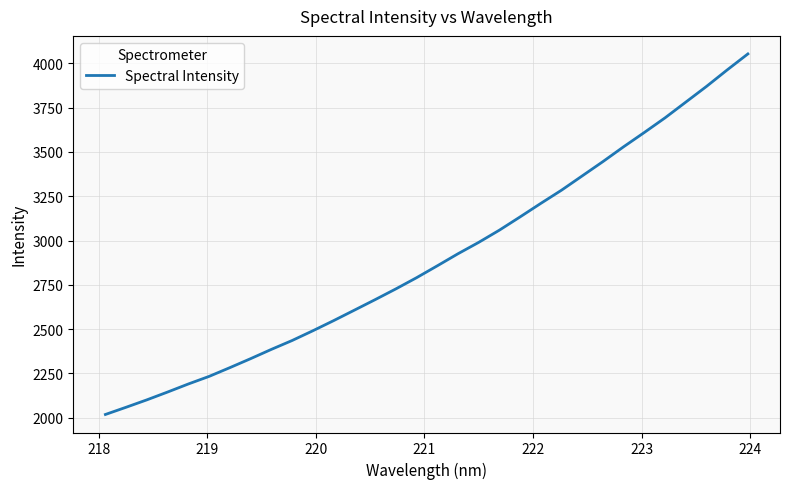

What is the difference between the maximum and minimum values?

2034.8